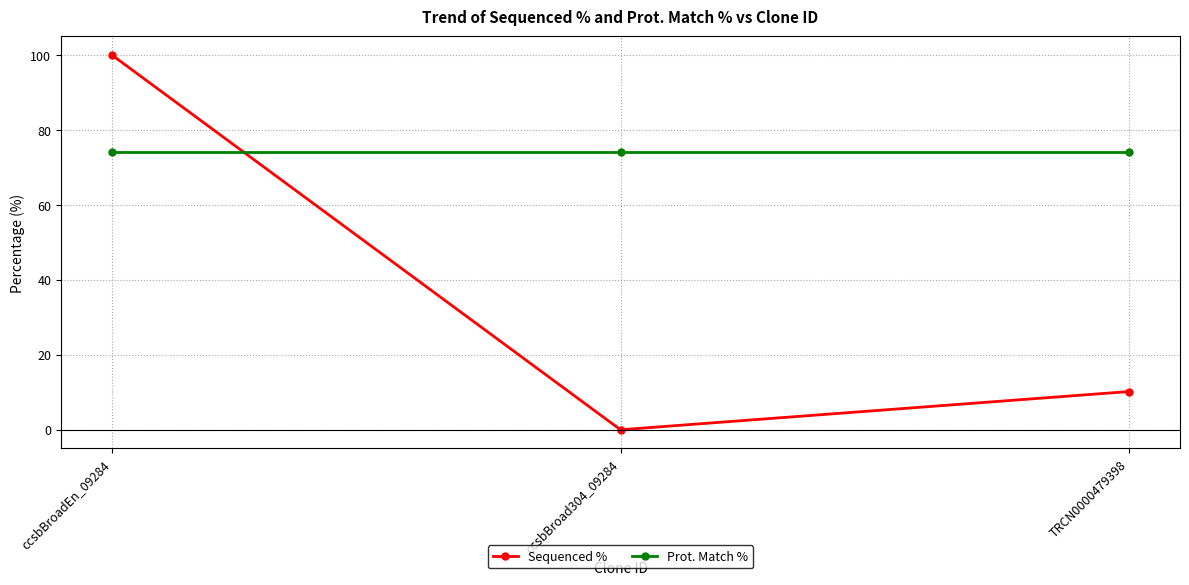

Reading left to right, what are all the values shown in this chart?

Sequenced %: ccsbBroadEn_09284=100.0	ccsbBroad304_09284=0.0	TRCN0000479398=10.2
Prot. Match %: ccsbBroadEn_09284=74.1	ccsbBroad304_09284=74.1	TRCN0000479398=74.1